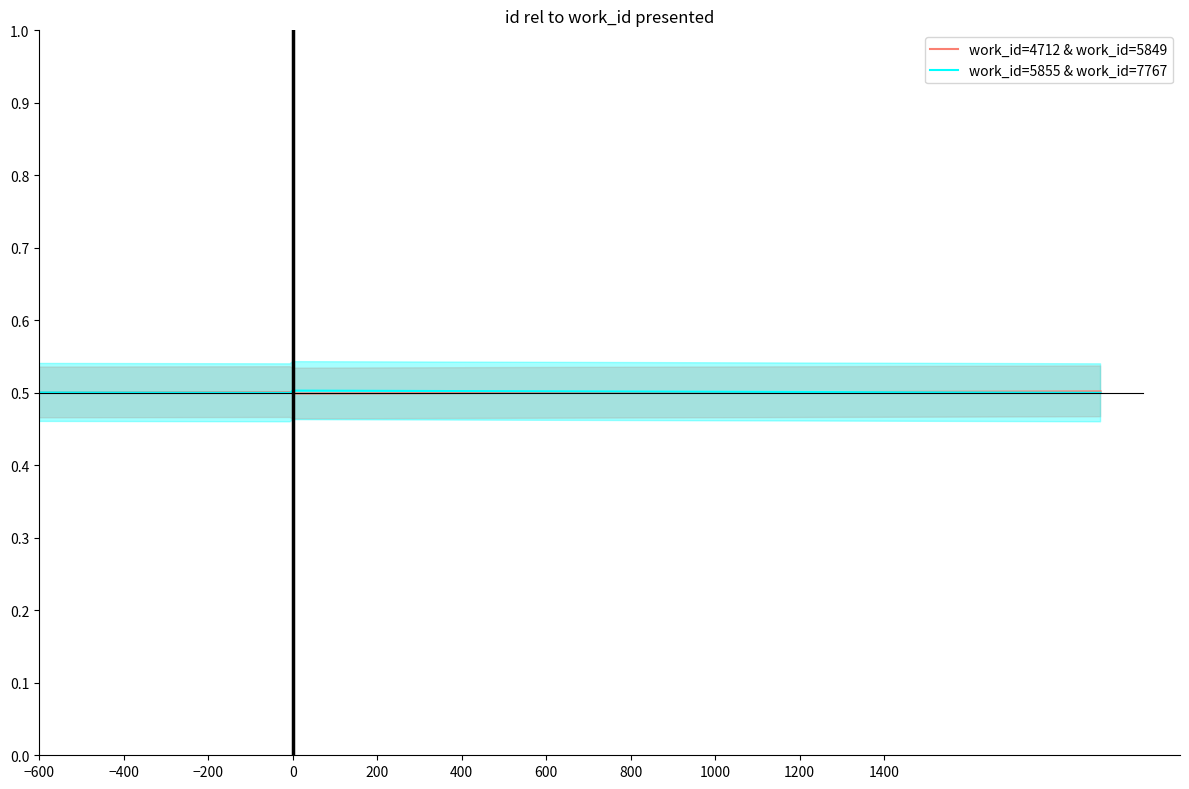

What is the label of the 4th point from the right?

−600